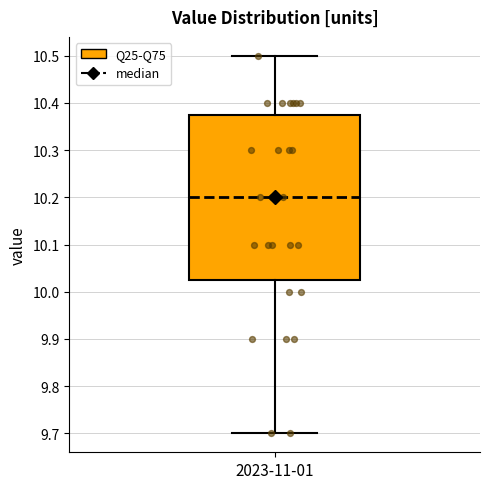

Transcribe this box plot: give where the median line is, the range the box spans, and where the two whiskers end, as read against the y-axis. The values are not printed on the chart, so give them approximately, as read against the axis.

median 10.20, box 10.03 to 10.38, whiskers 9.70 to 10.50